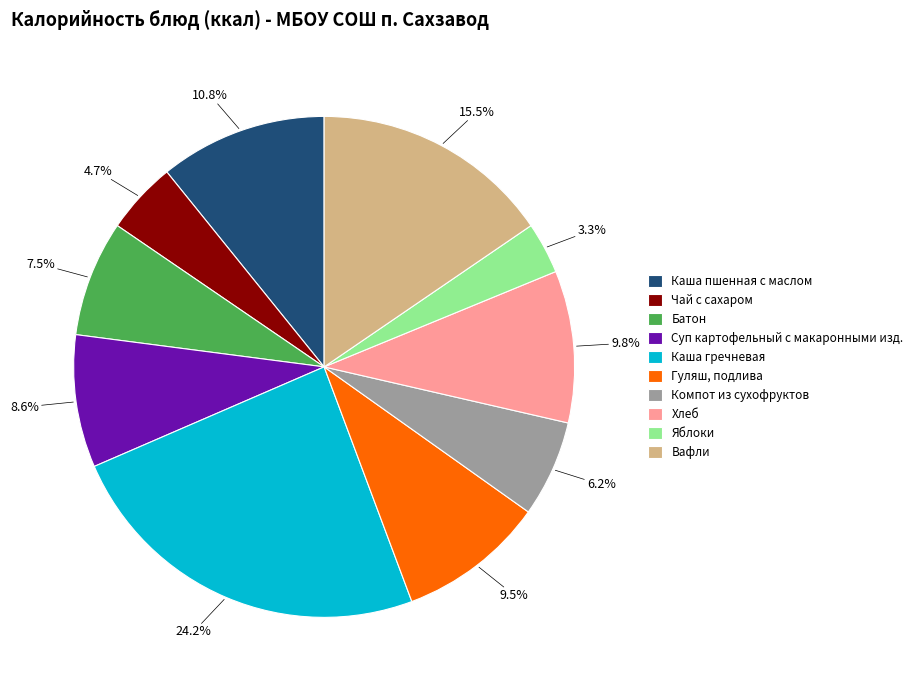

Is there any slice that represents more than half of the pie?

No